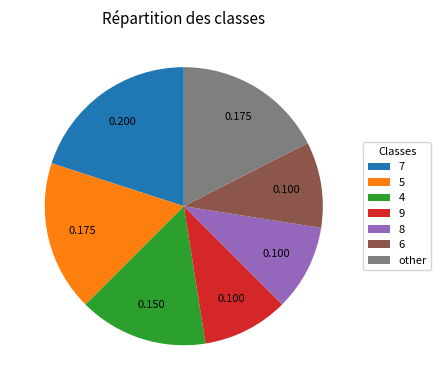

Does any single category account for the majority?

No